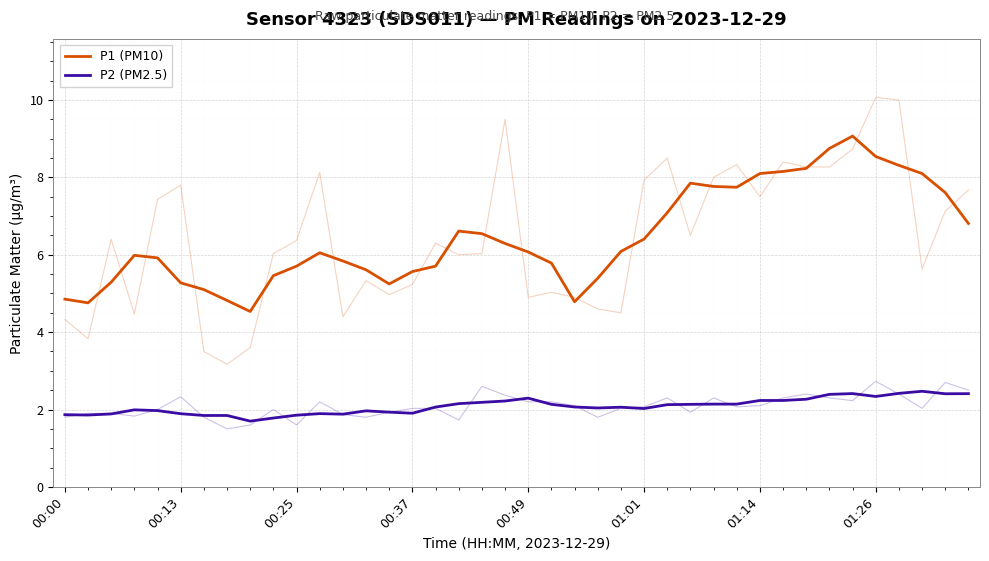

What is the sum of all P2 (PM2.5) values?

83.4